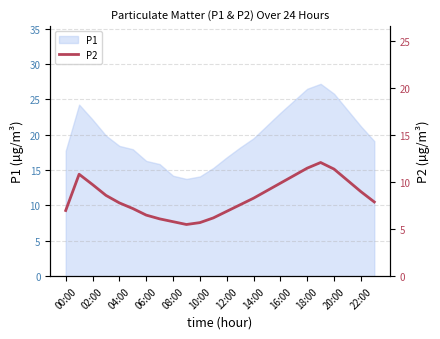

Reading left to right, extract all data points from this chart.

7.0	10.8	9.8	8.6	7.8	7.2	6.5	6.1	5.8	5.5	5.7	6.2	6.9	7.6	8.3	9.1	9.9	10.7	11.5	12.1	11.4	10.2	9.0	7.9